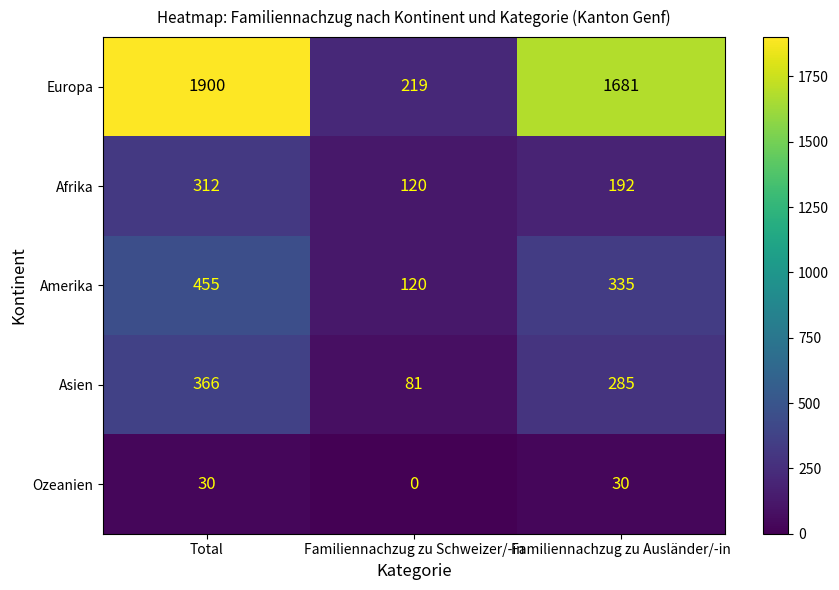

Rank the series at Total from lowest to highest value.

Ozeanien, Afrika, Asien, Amerika, Europa